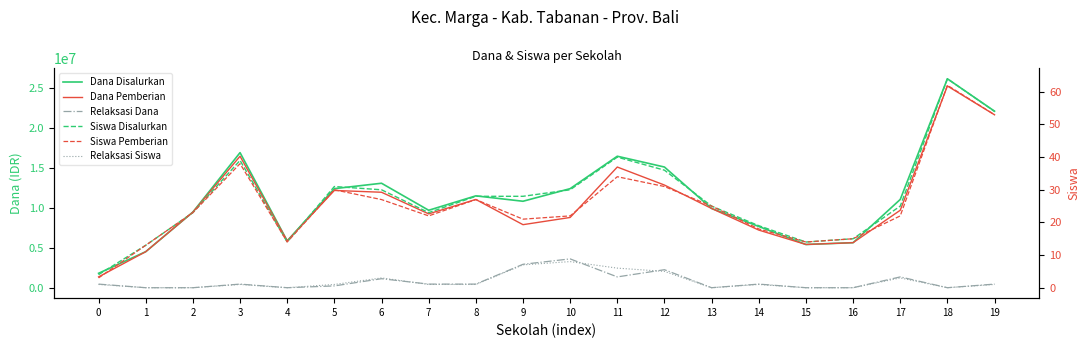

What are all the series names shown in the legend?

Dana Disalurkan, Dana Pemberian, Relaksasi Dana, Siswa Disalurkan, Siswa Pemberian, Relaksasi Siswa